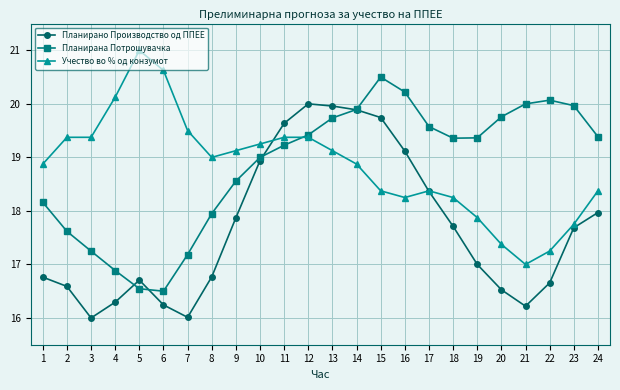

Which series ends up on top after the final intersection of Учество во % од конзумот and Планирано Производство од ППЕЕ?

Учество во % од конзумот